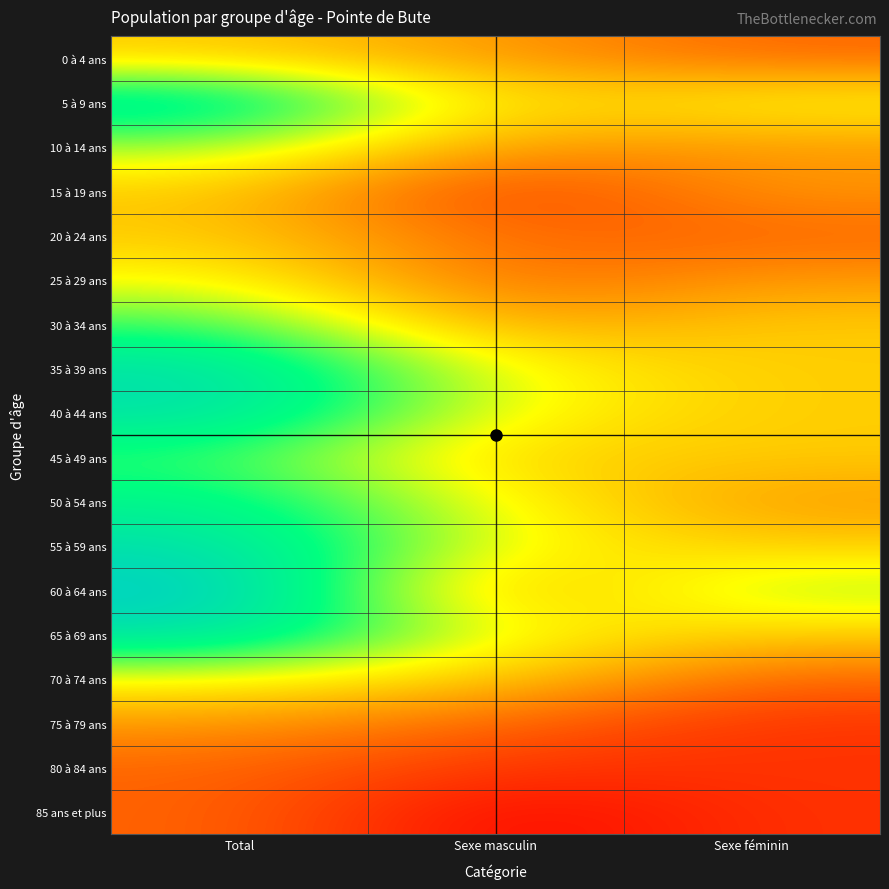

List the series in order of their peak value, lowest first.

80 à 84 ans, 85 ans et plus, 75 à 79 ans, 0 à 4 ans, 15 à 19 ans, 20 à 24 ans, 25 à 29 ans, 70 à 74 ans, 10 à 14 ans, 30 à 34 ans, 45 à 49 ans, 50 à 54 ans, 5 à 9 ans, 35 à 39 ans, 40 à 44 ans, 55 à 59 ans, 65 à 69 ans, 60 à 64 ans